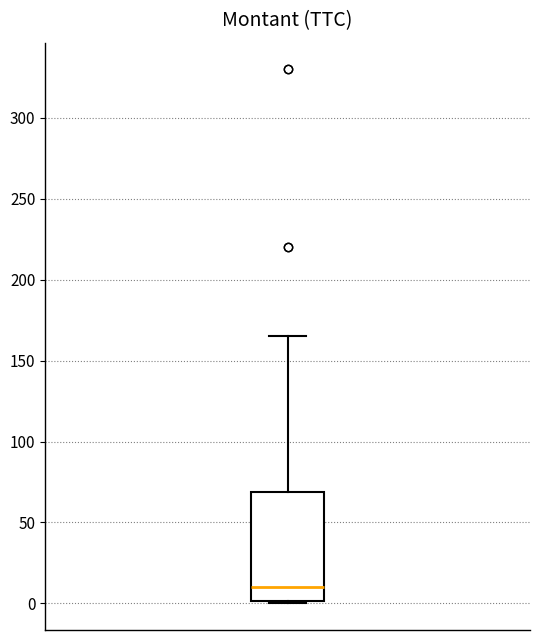

Transcribe this box plot: give where the median line is, the range the box spans, and where the two whiskers end, as read against the y-axis. The values are not printed on the chart, so give them approximately, as read against the axis.

median 10, box 0 to 70, whiskers 0 to 165